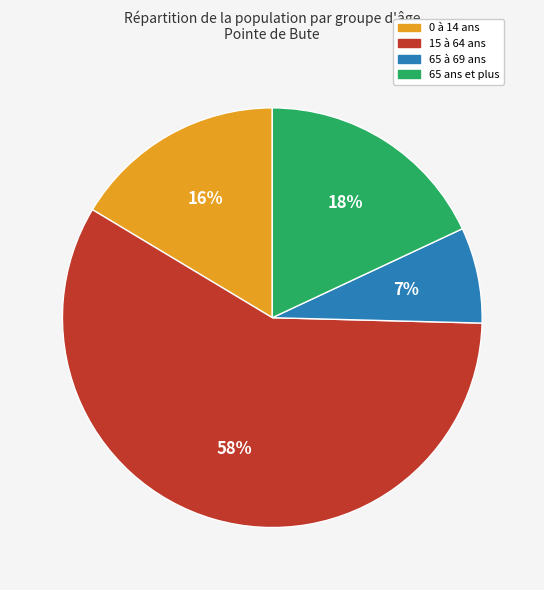

True or false: 15 à 64 ans accounts for 53% of the total.

False